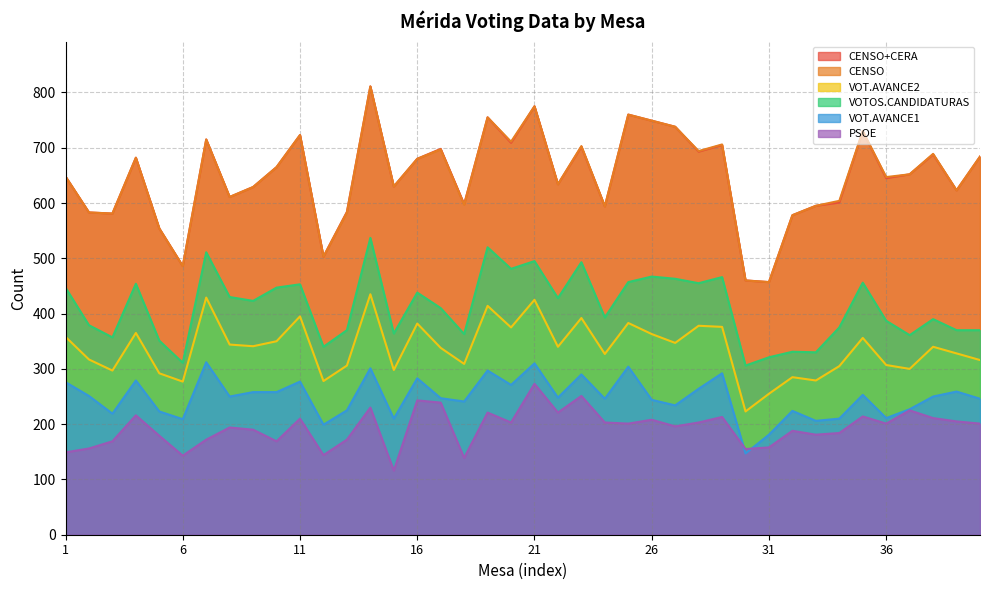

Where is the first local minimum for VOT.AVANCE1?

3